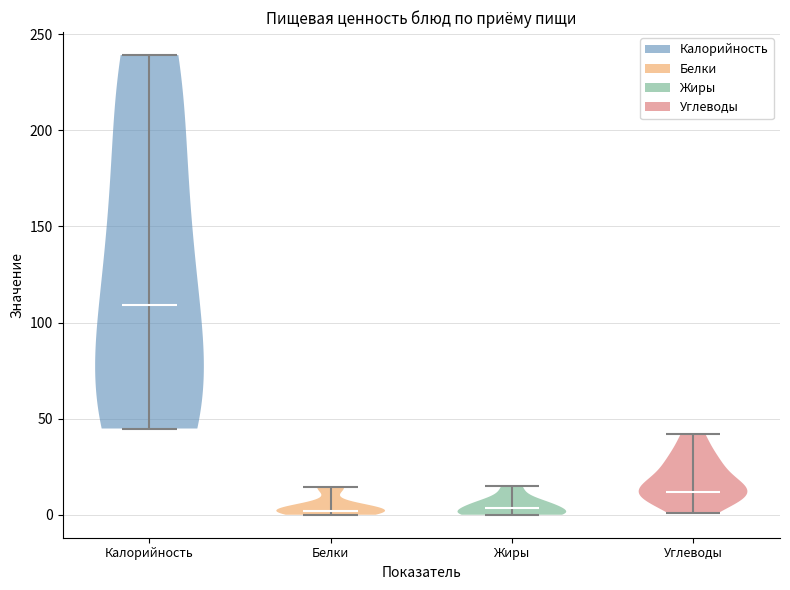

Reading left to right, read every violin against the y-axis: where its median line is, and the lowest and highest points it reaches. The values are not printed on the chart, so give them approximately, as read against the axis.

Калорийность: median line 110, lowest point 45, highest point 240
Белки: median line 0, lowest point 0, highest point 15
Жиры: median line 5, lowest point 0, highest point 15
Углеводы: median line 10, lowest point 0, highest point 40